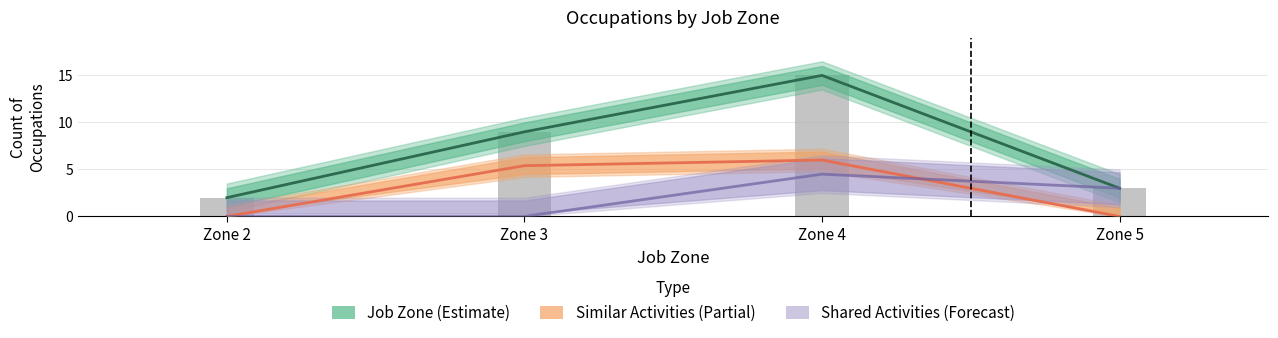

Does the chart contain any negative values?

No